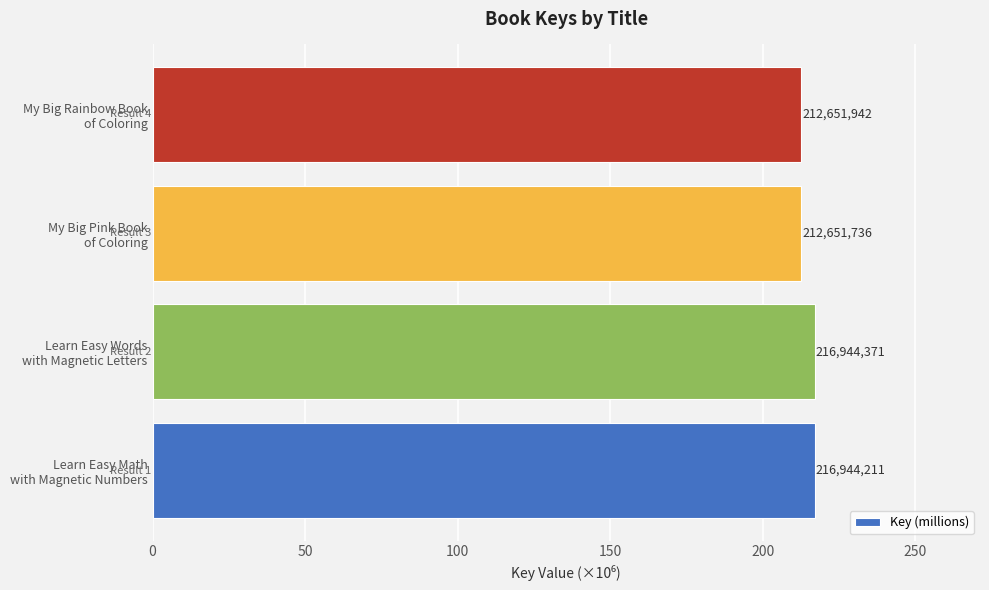

Does the chart contain any negative values?

No